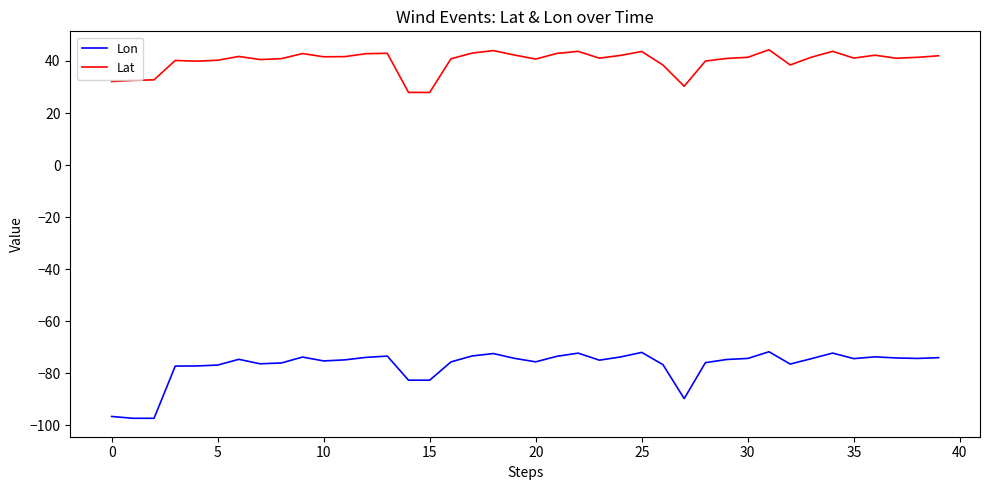

Does the chart have visible grid lines?

No